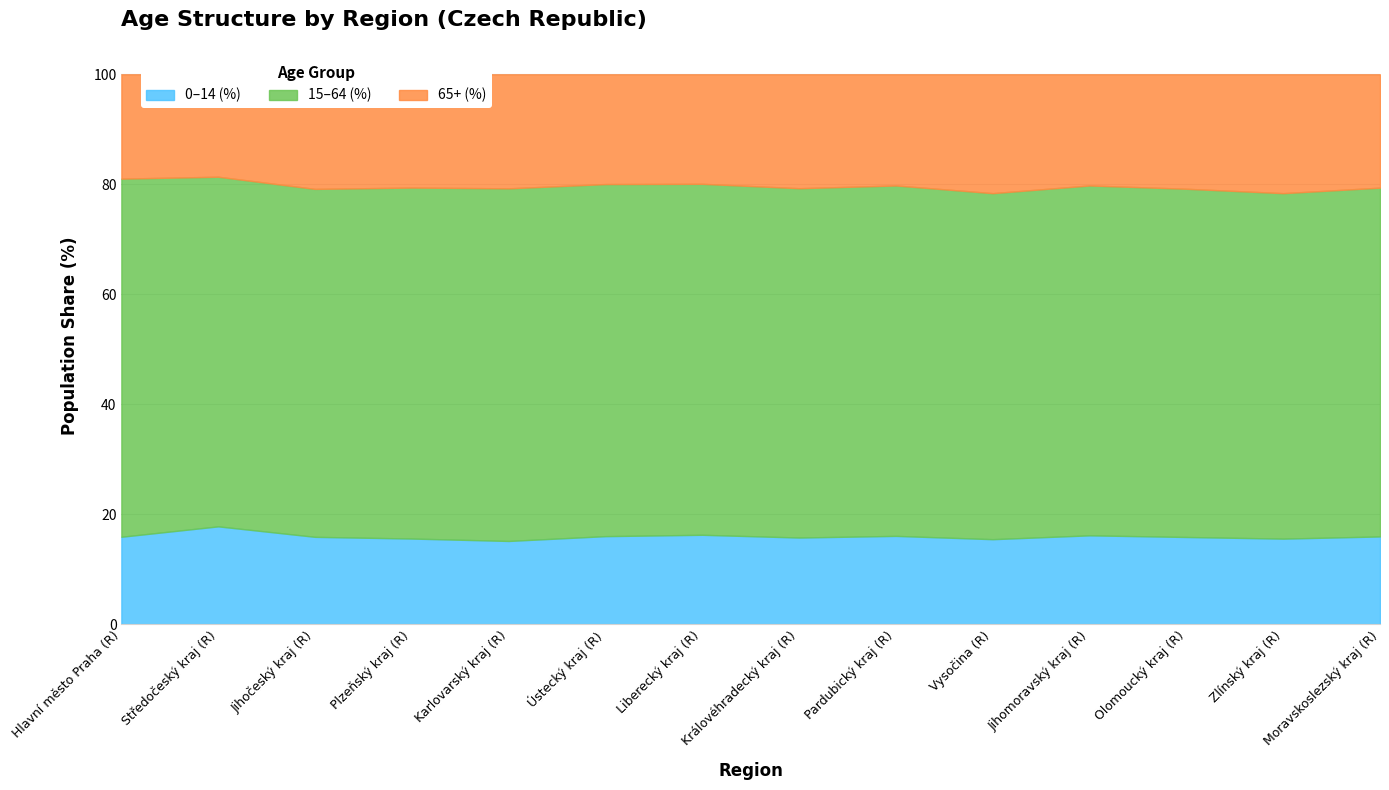

Is it true that 0–14 (%) equals 15.9 at Hlavní město Praha (R)?

True